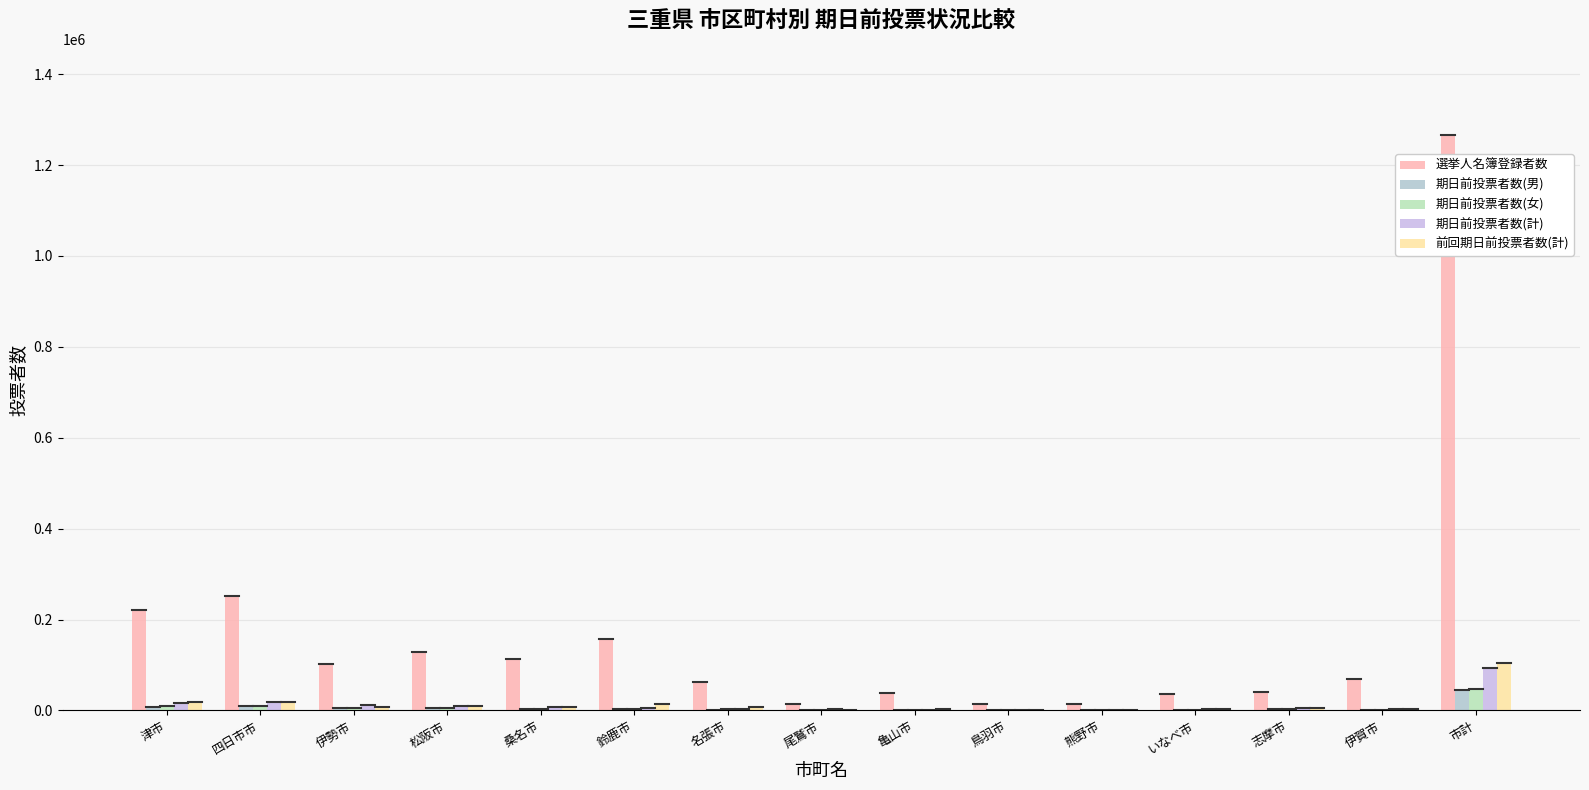

What position from the left is 尾鷲市?

8